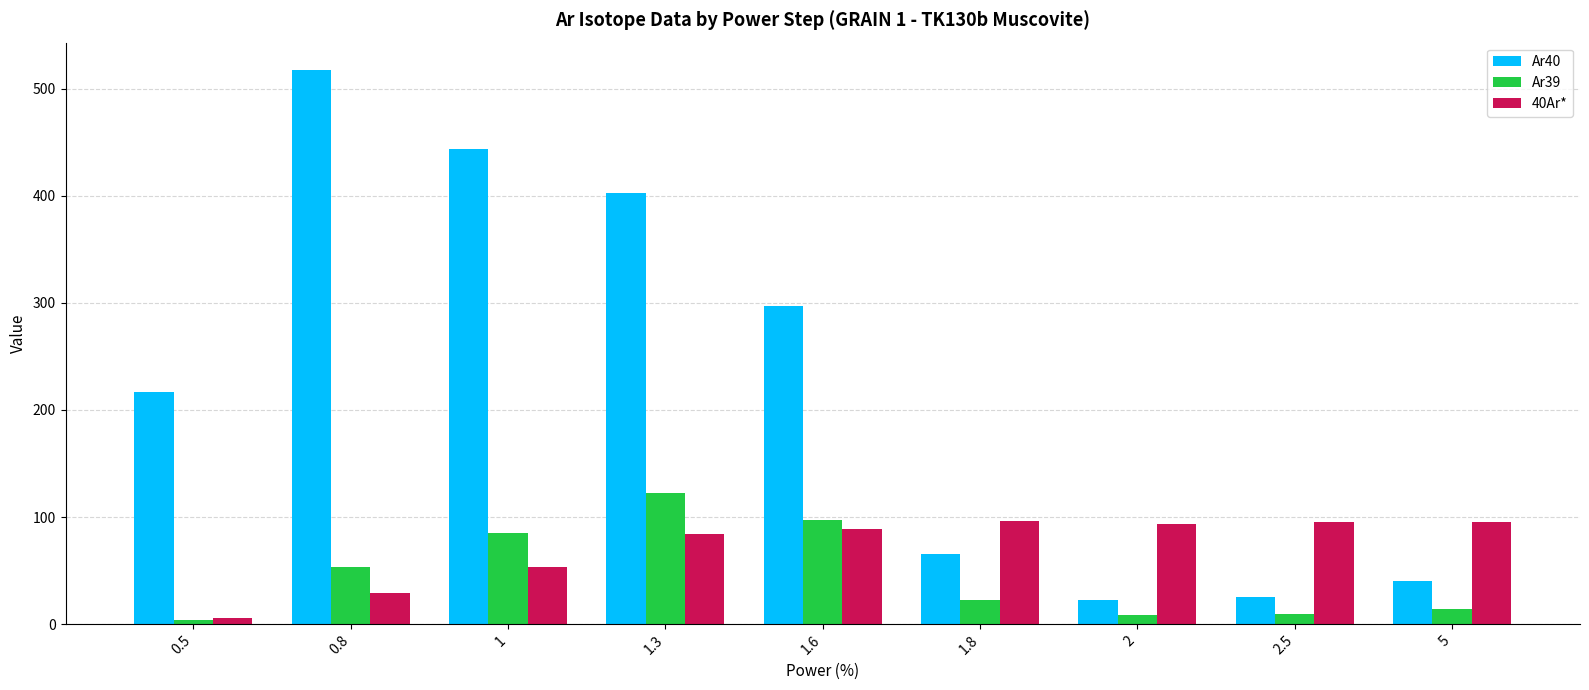

Which series has the largest total across all categories?

Ar40